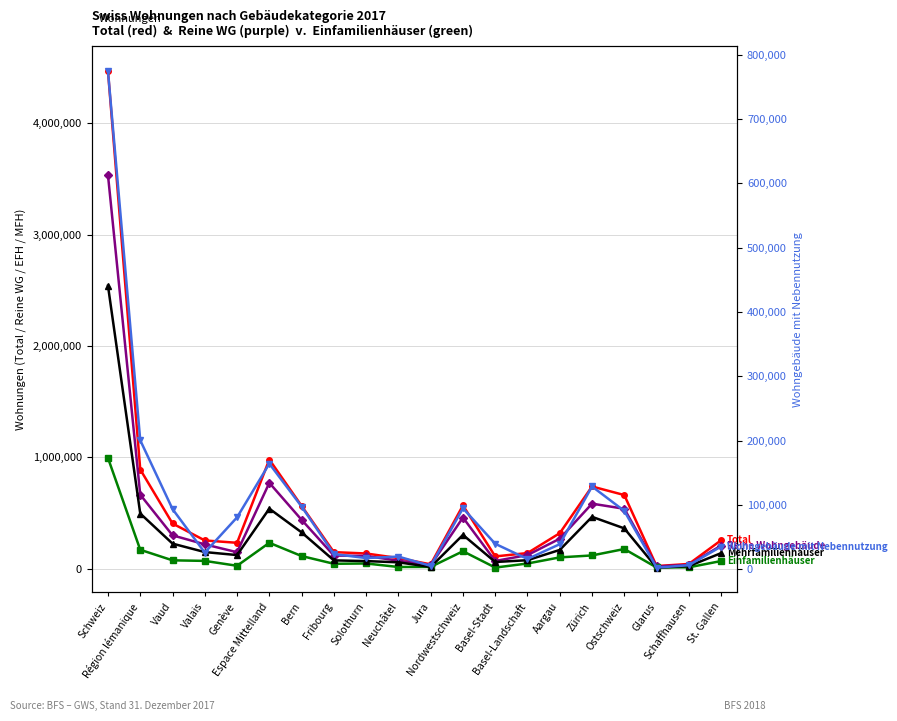

What is the difference between the second highest and second lowest values in the Reine Wohngebäude series?

740344